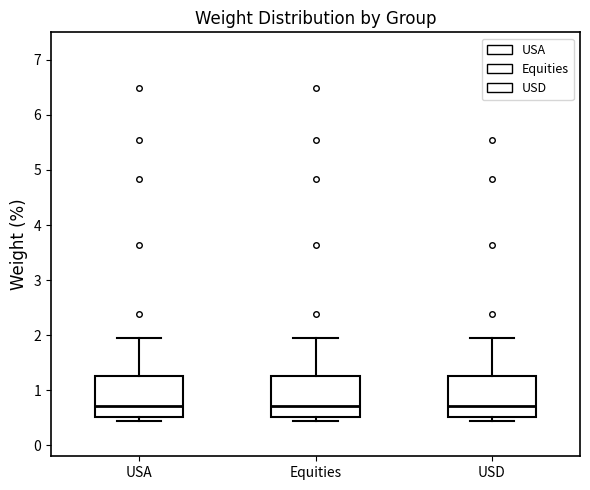

Reading left to right, read every box against the y-axis: the position of its median line, the range the box covers, and the ends of its whiskers. The values are not printed on the chart, so give them approximately, as read against the axis.

USA: median 0.7, box 0.5 to 1.3, whiskers 0.4 to 1.9
Equities: median 0.7, box 0.5 to 1.3, whiskers 0.4 to 1.9
USD: median 0.7, box 0.5 to 1.3, whiskers 0.4 to 1.9